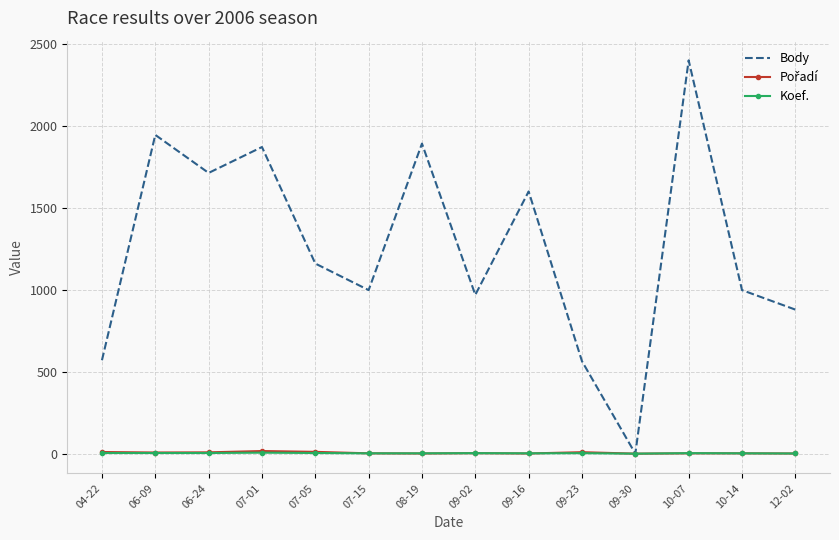

Count the Koef. values in the range 2 to 4.

11